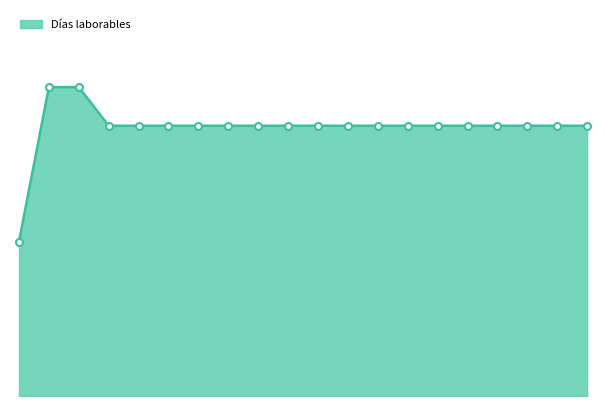

Does the chart display data point markers on the line(s)?

No